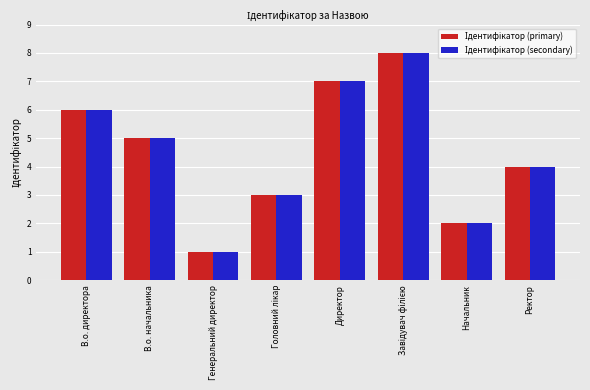

What is the total value across all series at В.о. директора?

12